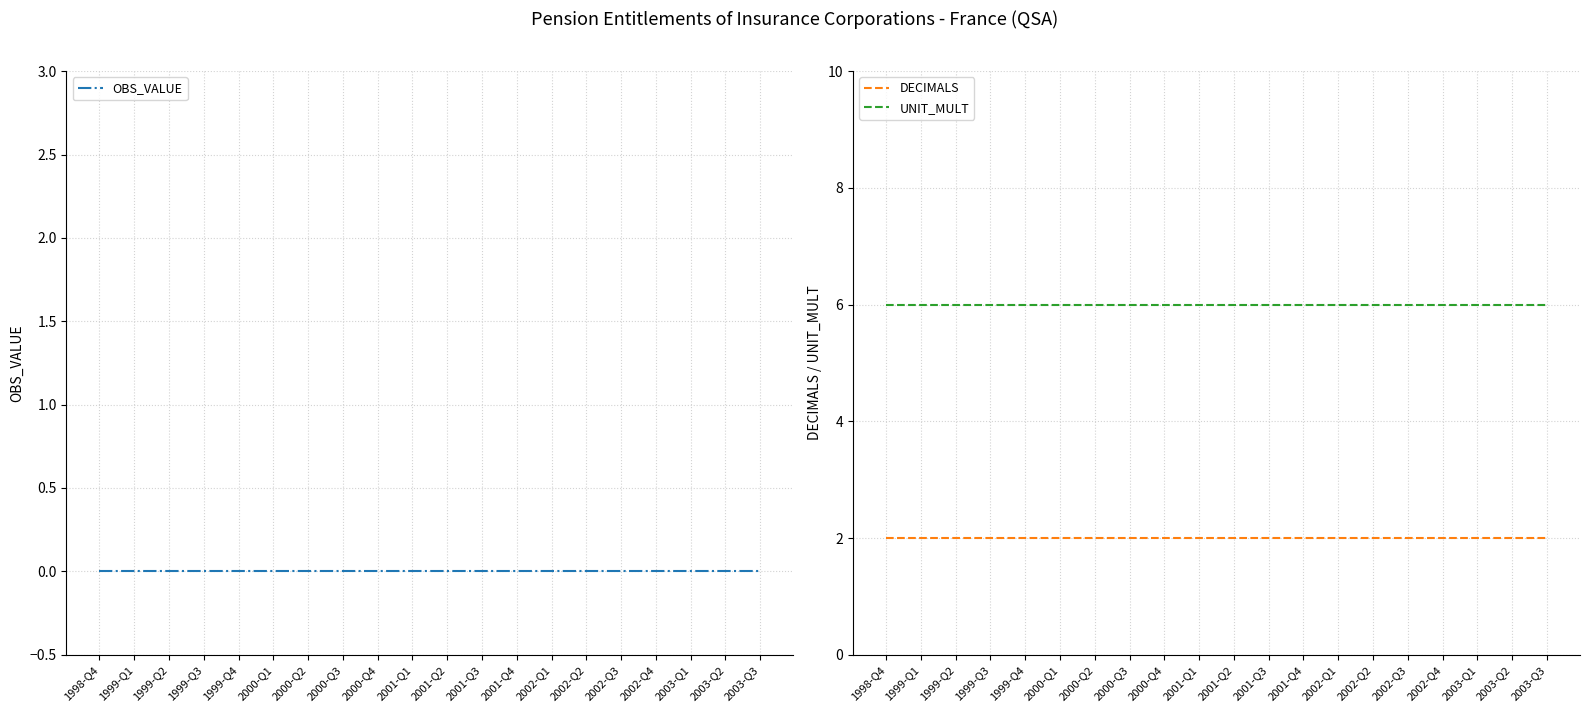

Where is UNIT_MULT nearest to the value 6?

1998-Q4